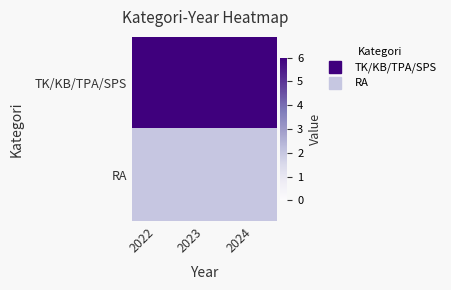

What is the smallest value displayed?

2